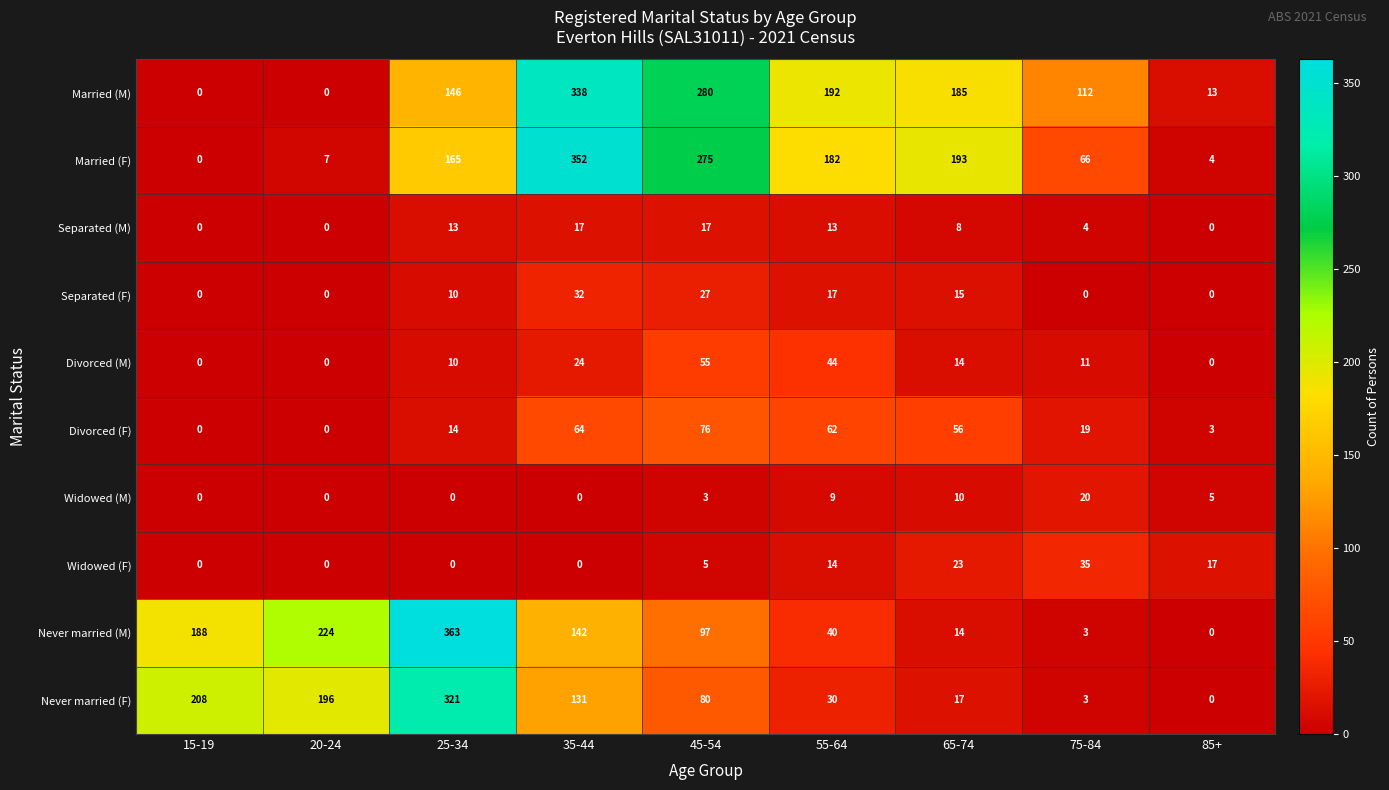

Rank the series by their maximum value, from lowest to highest.

Separated (M), Widowed (M), Separated (F), Widowed (F), Divorced (M), Divorced (F), Never married (F), Married (M), Married (F), Never married (M)